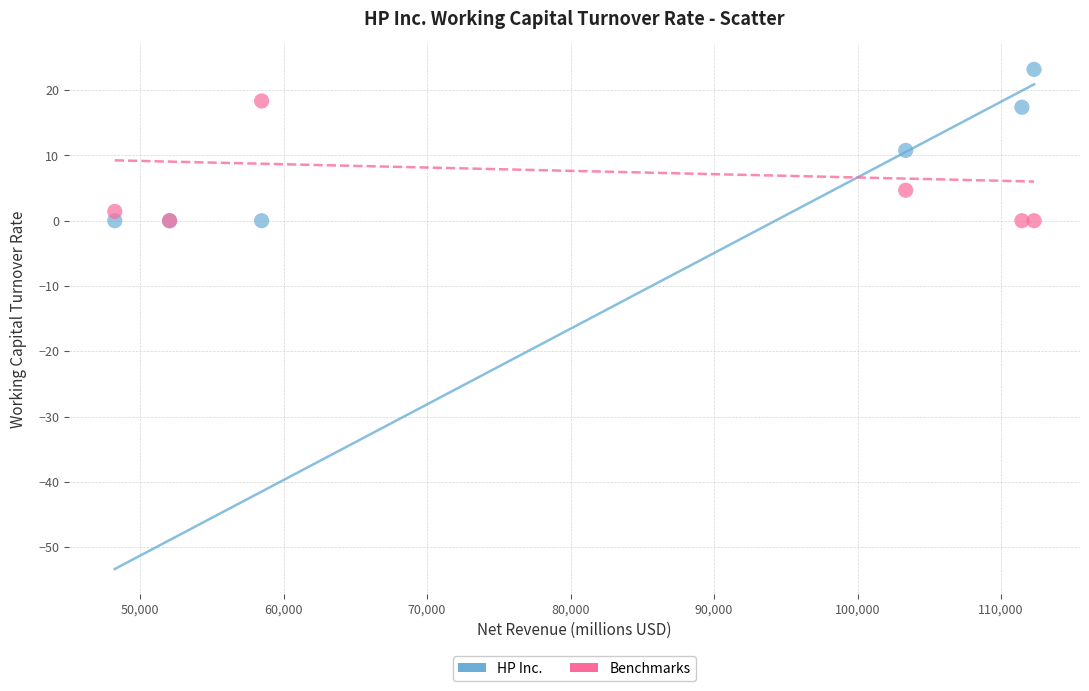

In the Benchmarks series, what Y value is closest to 9?

4.7